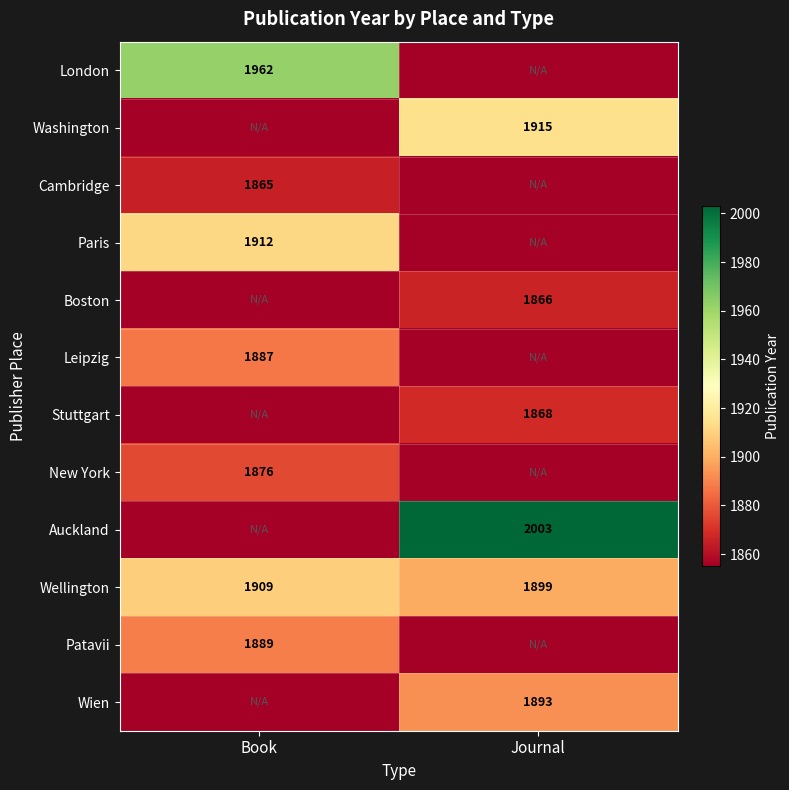

What is the difference between the maximum and minimum values in the Wellington series?

10